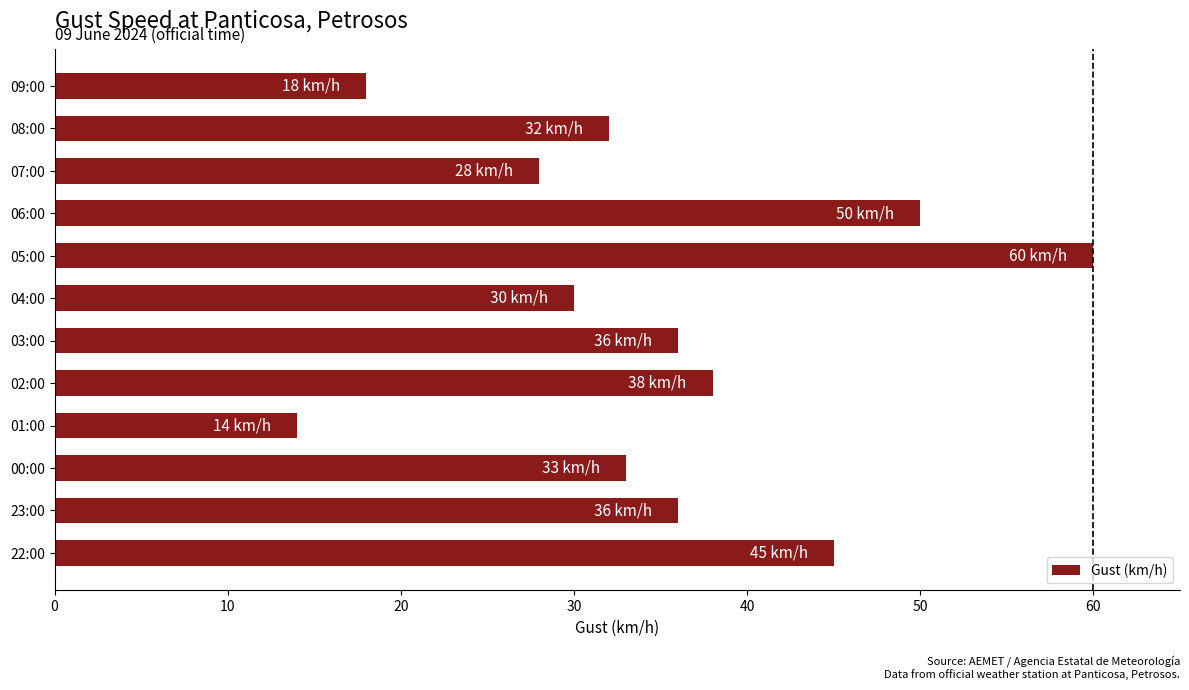

The value at 00:00 is 53. True or false?

False